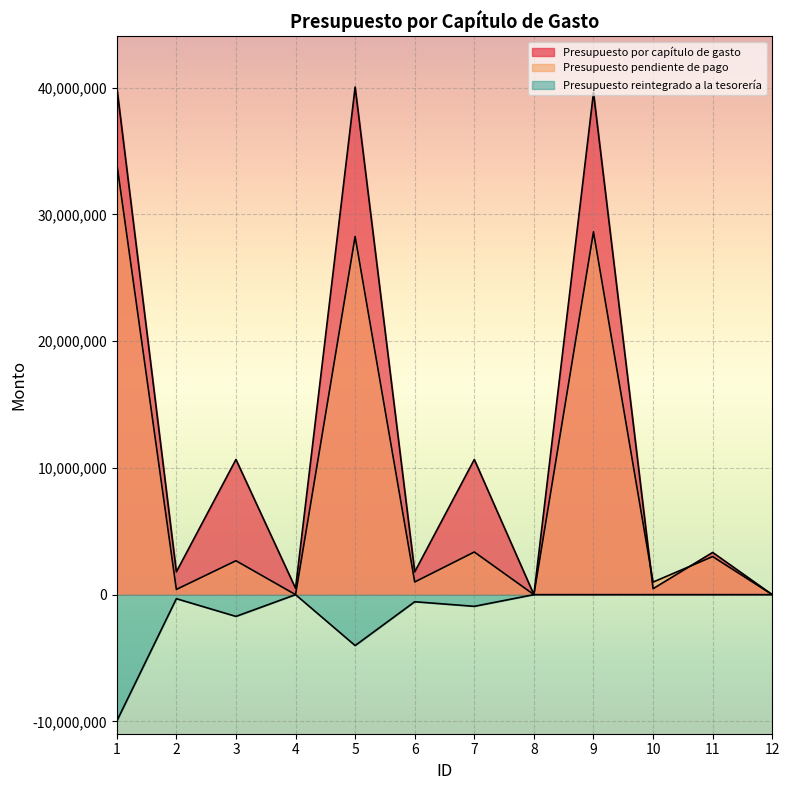

Rank the categories by Presupuesto por capítulo de gasto value from highest to lowest.

1, 5, 9, 3, 7, 11, 2, 6, 4, 10, 8, 12